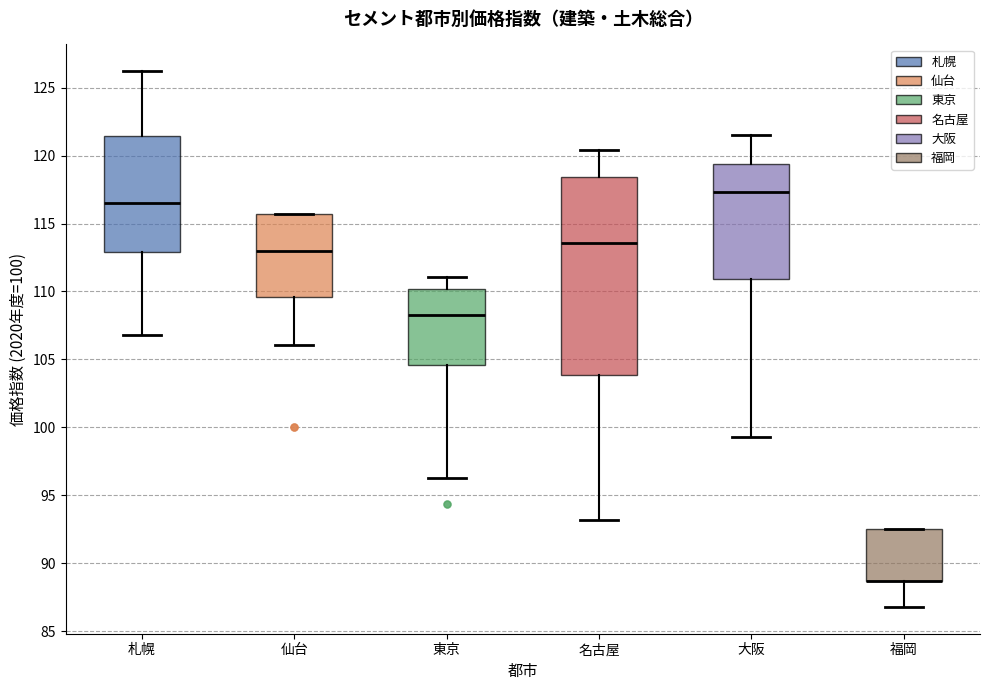

Which box is the tallest, from its lower edge to its upper edge?

名古屋